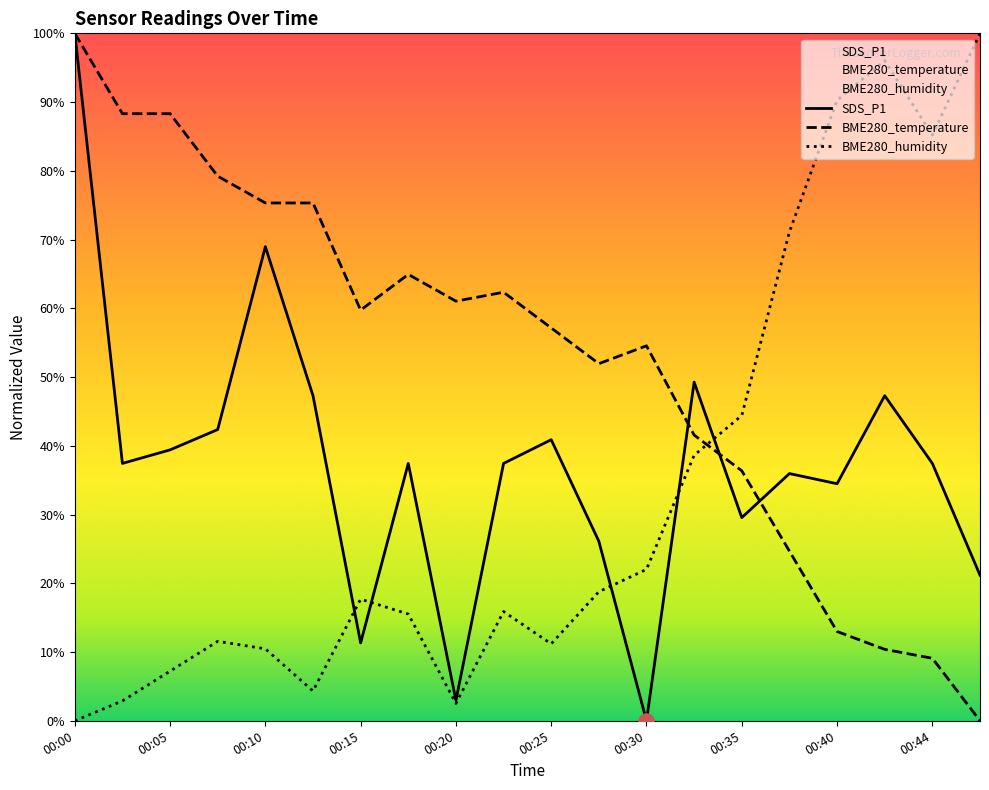

Which series has the widest spread of Y values?

SDS_P1